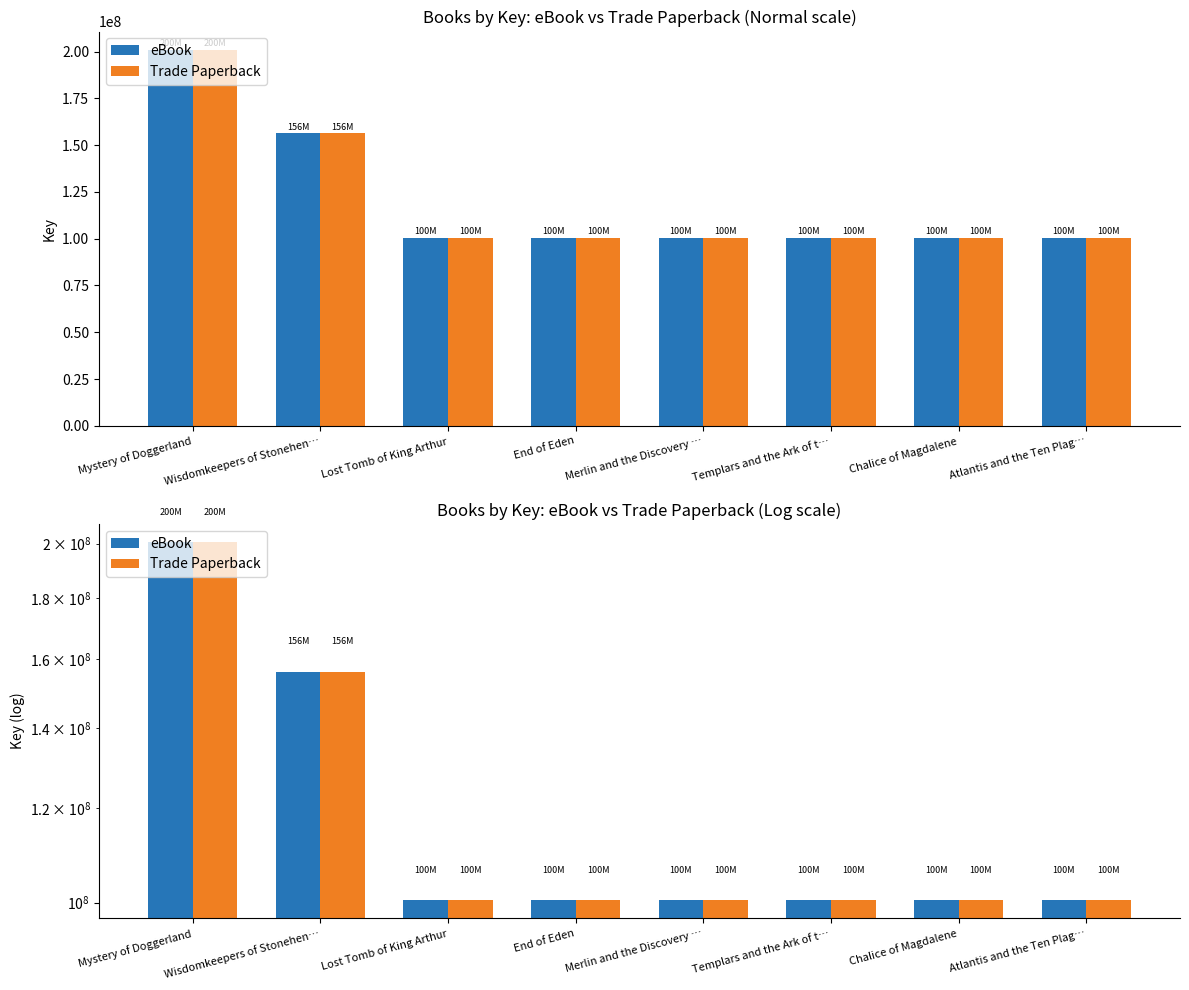

What are all the series names shown in the legend?

eBook, Trade Paperback